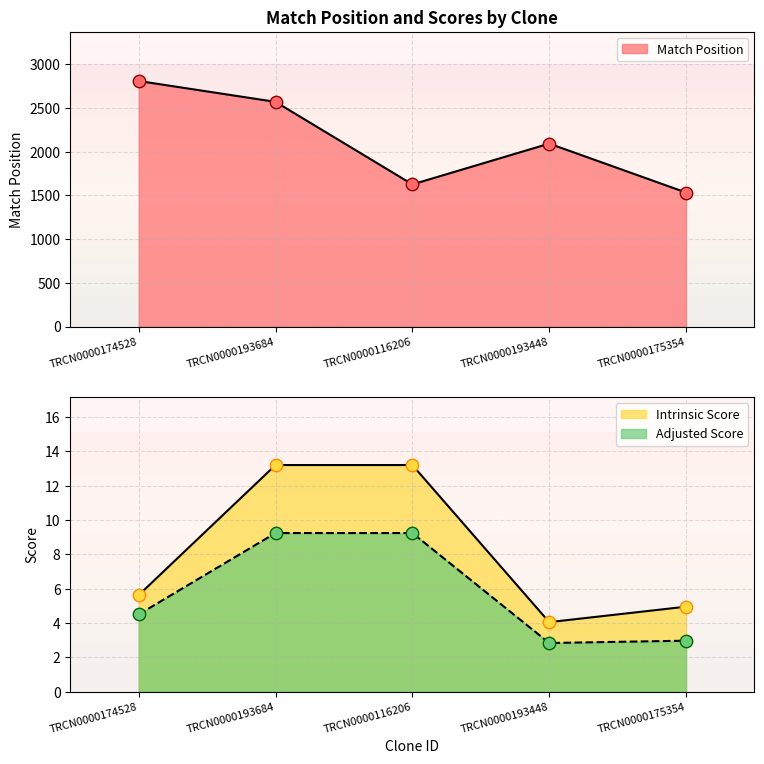

What are all the series names shown in the legend?

Match Position, Intrinsic Score, Adjusted Score